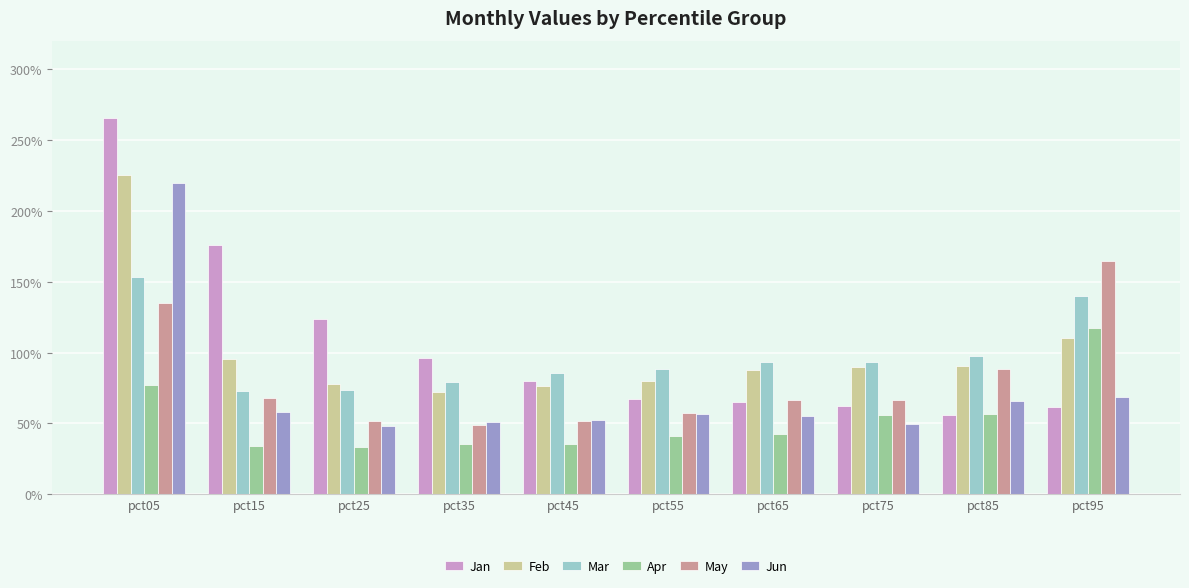

Which series has the widest spread of values?

Jan